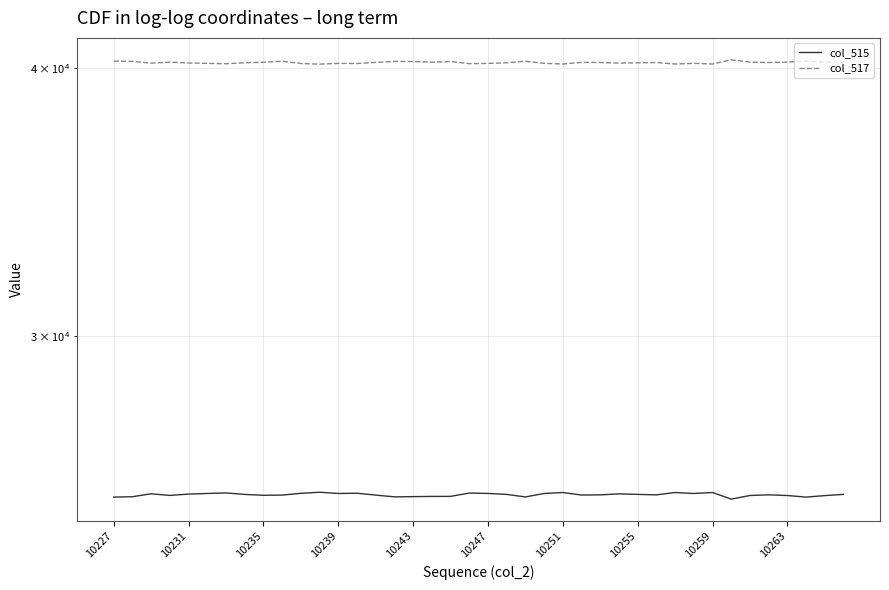

What is the average value of the col_515 series?

25297